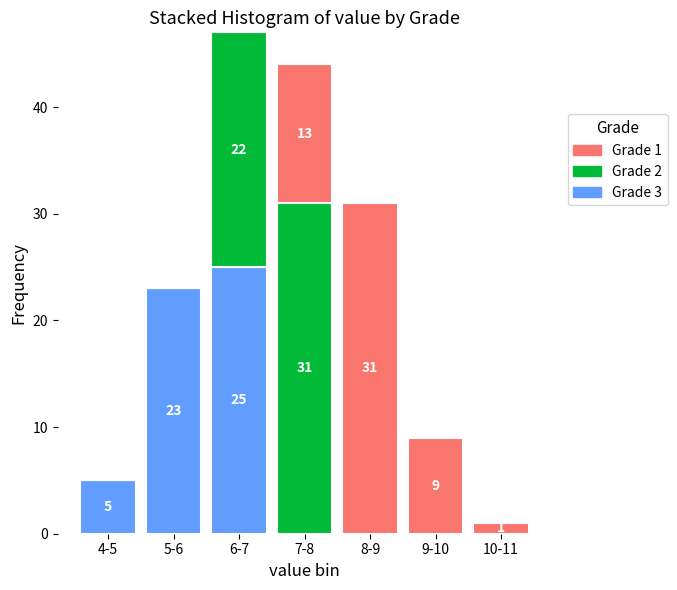

Reading left to right, what are the values for Grade 3?

4-5=5	5-6=23	6-7=25	7-8=0	8-9=0	9-10=0	10-11=0